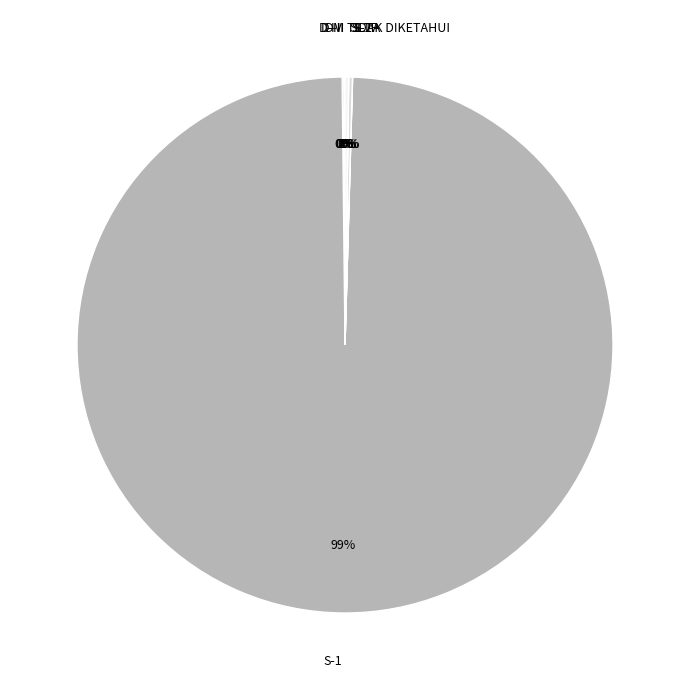

What is the majority slice?

S-1